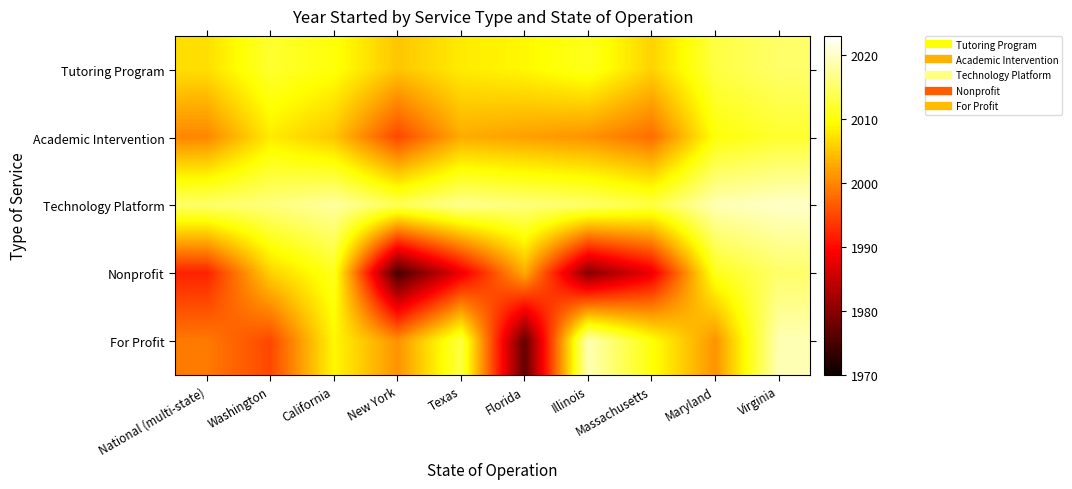

Which label corresponds to the smallest value in the chart?

New York